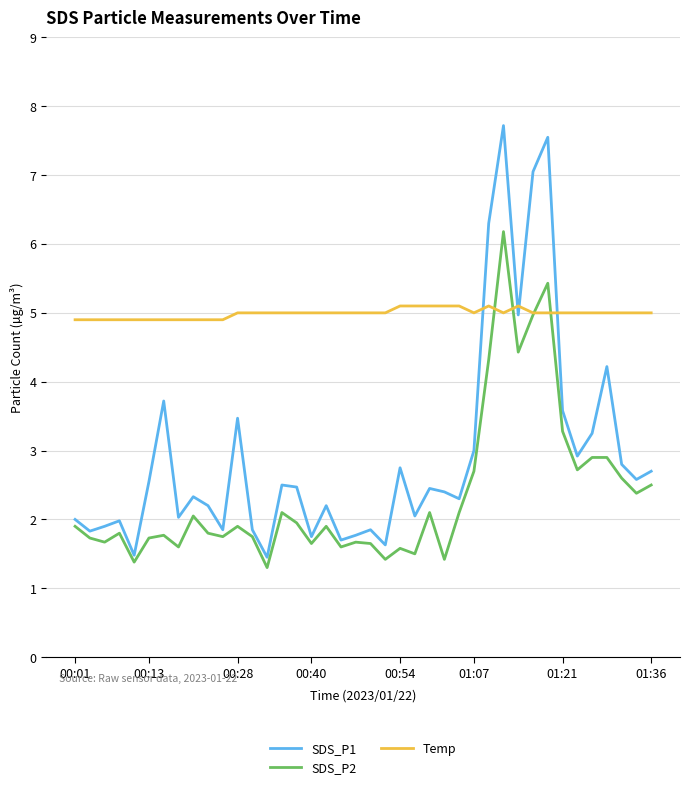

Rank the series by their average value, from highest to lowest.

Temp, SDS_P1, SDS_P2